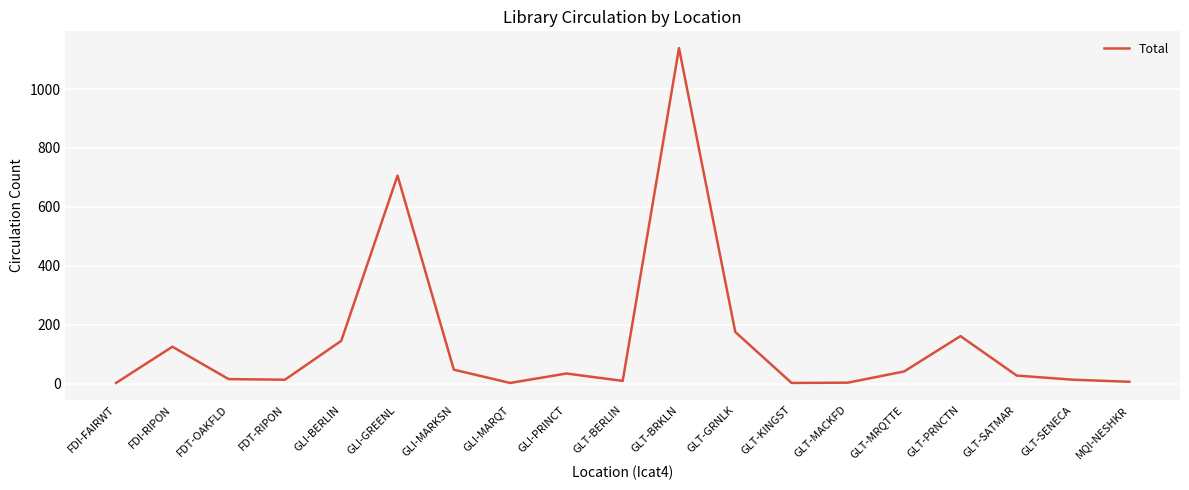

True or false: the data has more than 2 interior local peaks.

True